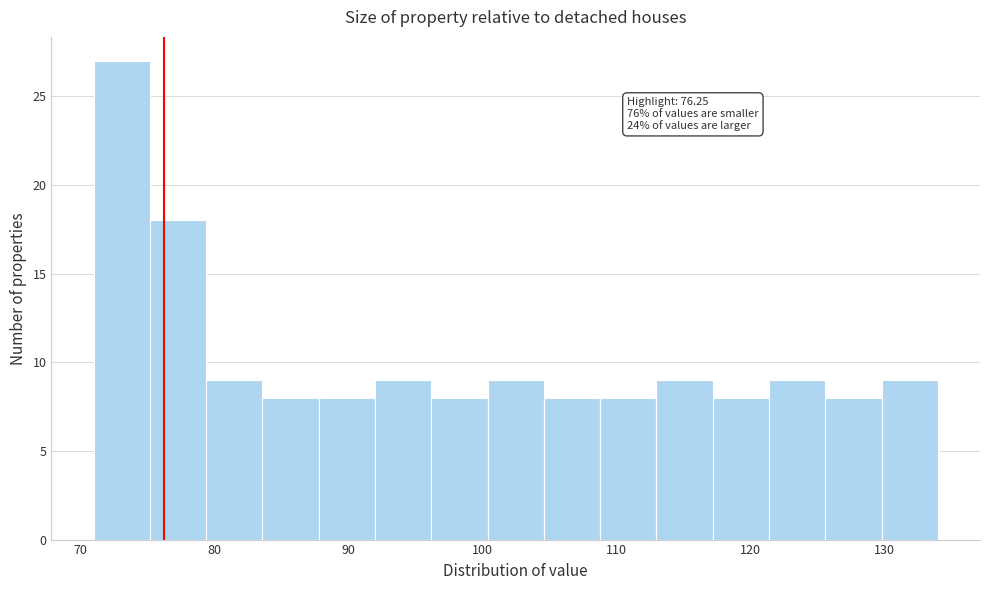

Over which range of the x-axis is the bar tallest?

71 to 75